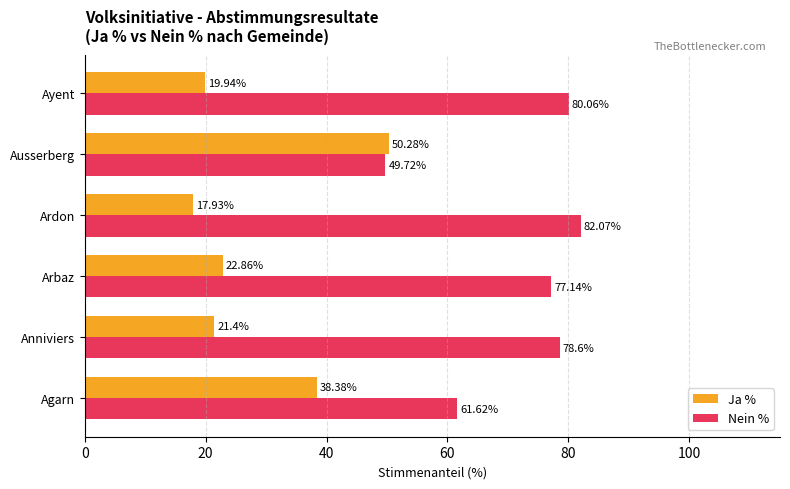

List the labels in order of Nein % value, smallest first.

Ausserberg, Agarn, Arbaz, Anniviers, Ayent, Ardon